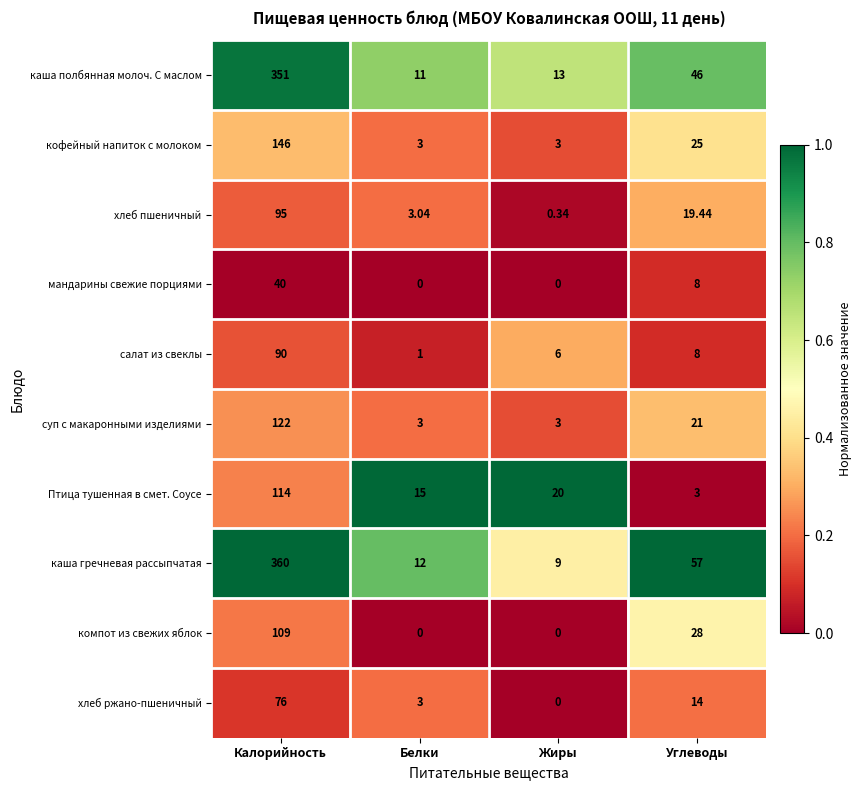

At which label does хлеб ржано-пшеничный reach its peak?

Калорийность